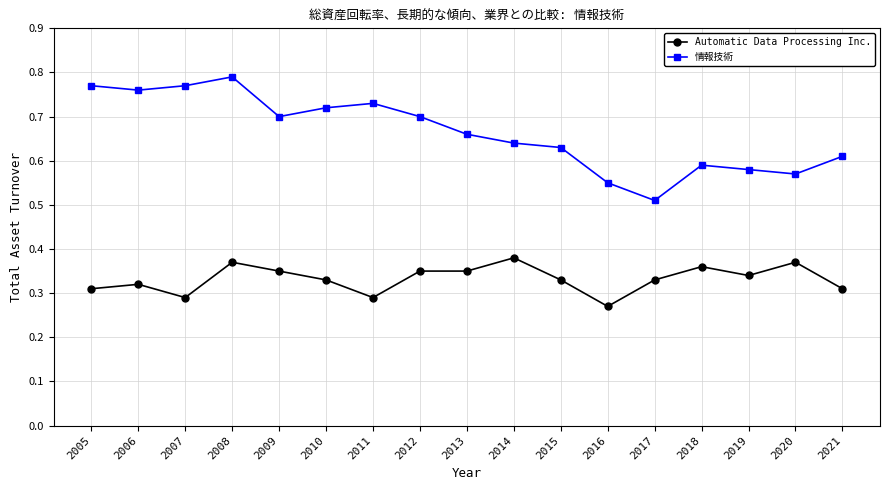

At which label is Automatic Data Processing Inc. closest to 0?

2016